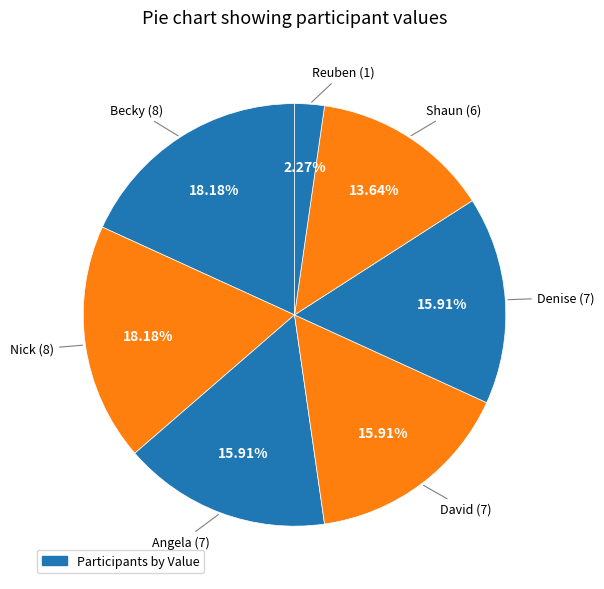

How many slices are in this pie chart?

7